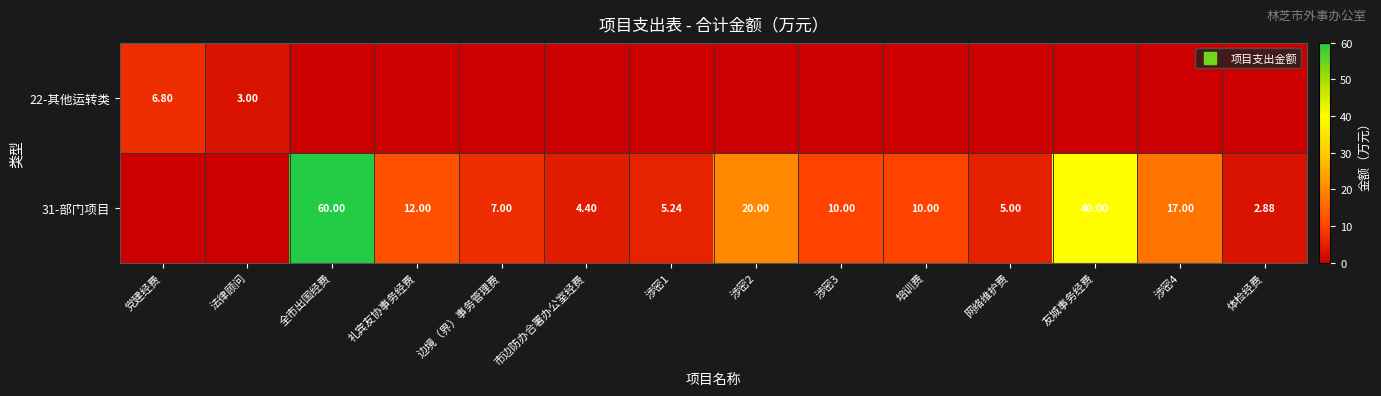

True or false: 31-部门项目 has a value of 1.0 at 网络维护费.

False